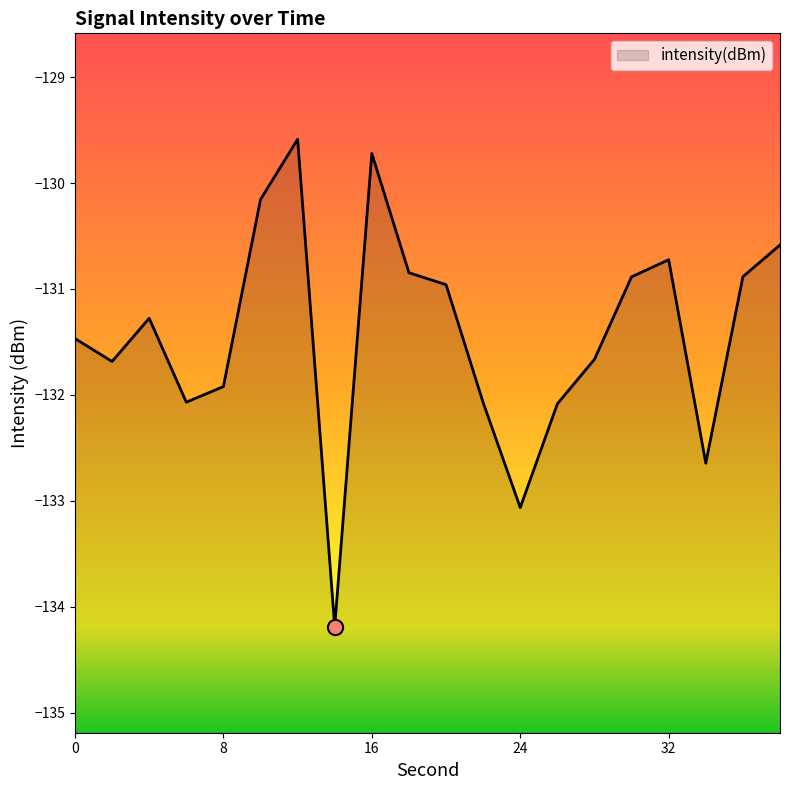

Which has a higher value, 8 or 38?

38